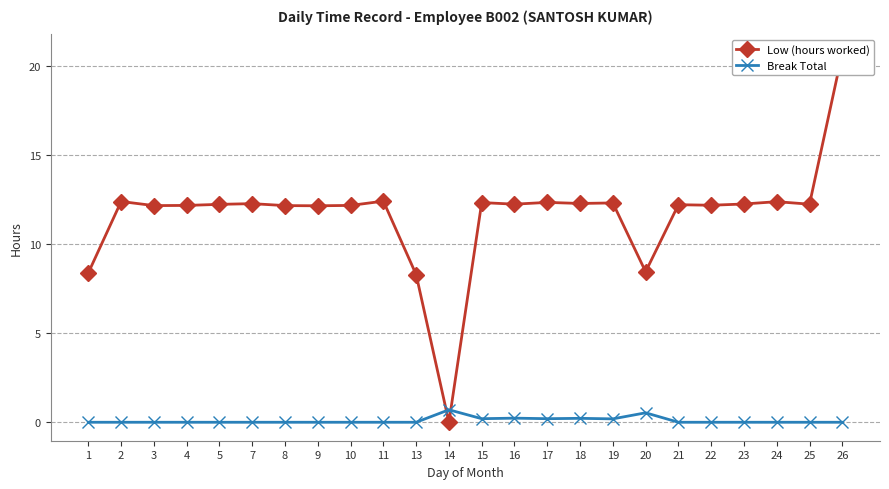

The value of Break Total at 17 is 0.1. True or false?

False